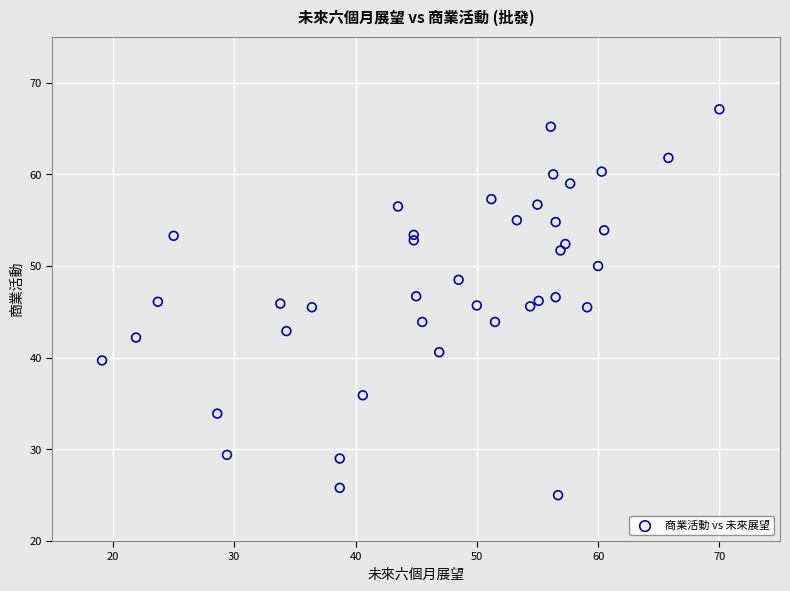

What is the range of X values (max minus min)?

50.9